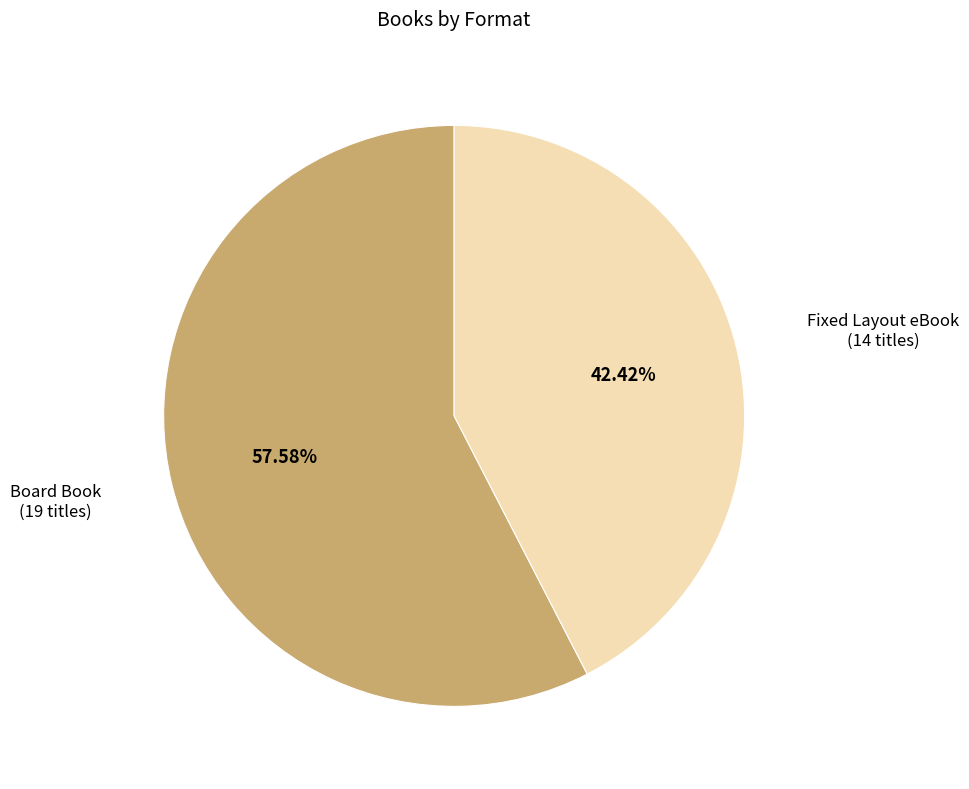

What percentage is NOT represented by Board Book?

42.4%